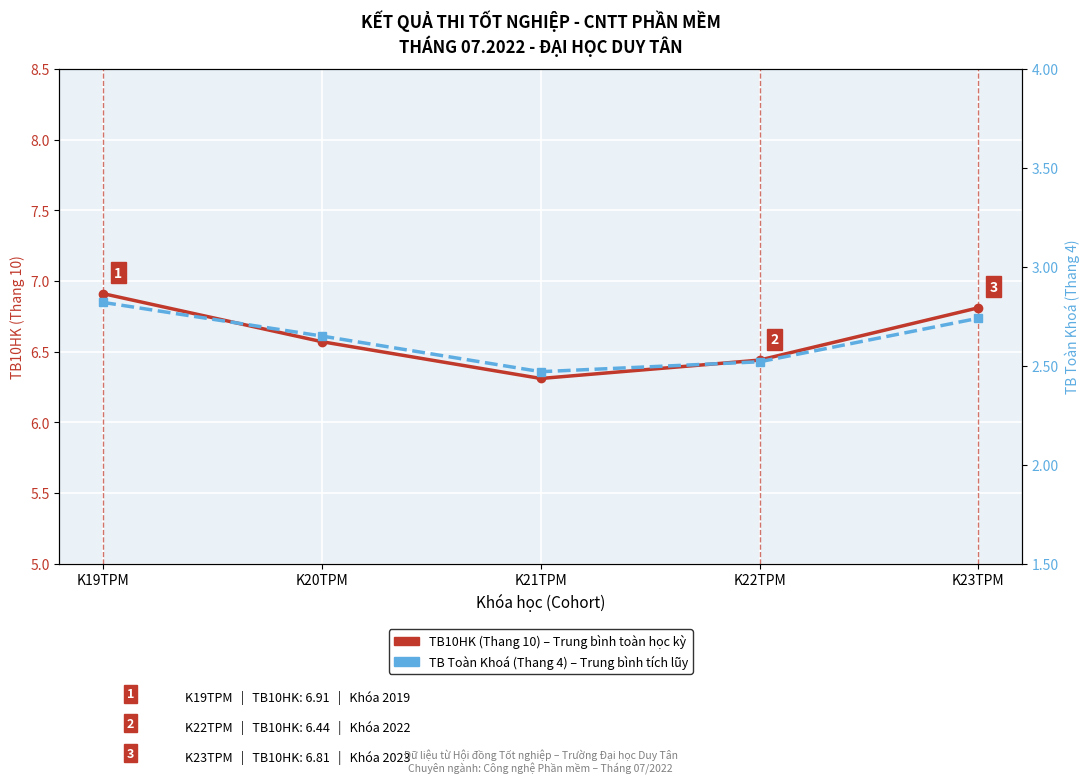

Reading left to right, what are all the values shown in this chart?

TB10HK (Thang 10) – Trung bình toàn học kỳ: K19TPM=6.9	K20TPM=6.6	K21TPM=6.3	K22TPM=6.4	K23TPM=6.8
TB Toàn Khoá (Thang 4) – Trung bình tích lũy: K19TPM=2.8	K20TPM=2.6	K21TPM=2.5	K22TPM=2.5	K23TPM=2.7